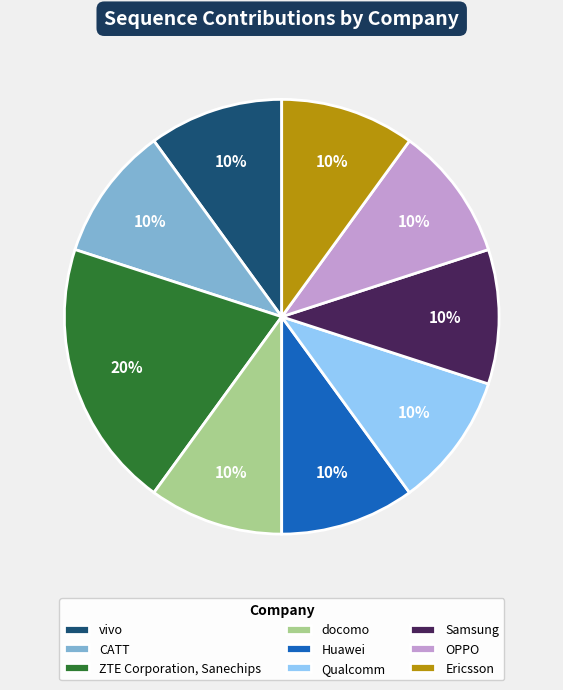

Combined, do Qualcomm and Samsung account for over 50%?

No